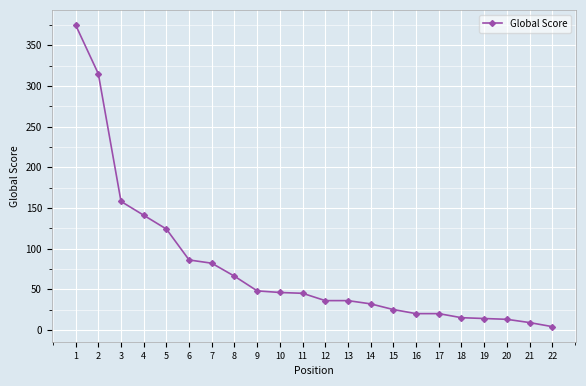

What is the difference between the maximum and minimum values?

371